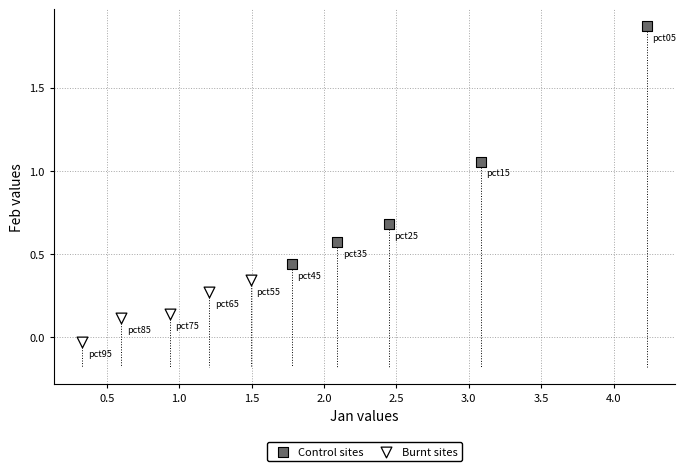

Which series reaches the minimum Y coordinate?

Burnt sites